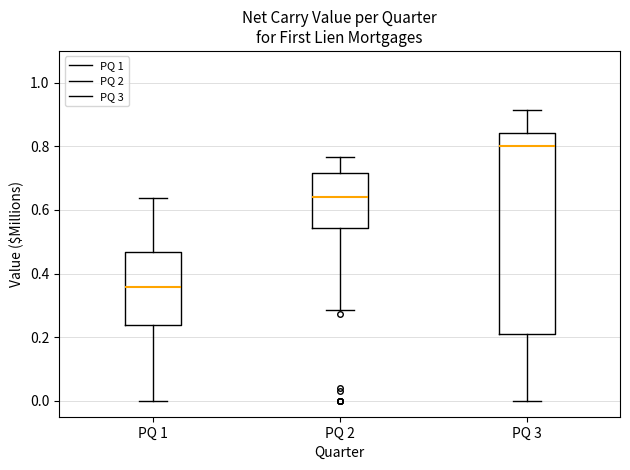

Where does the median line of the box for PQ 3 sit on the y-axis? The values are not printed on the chart, so give them approximately, as read against the axis.

0.80